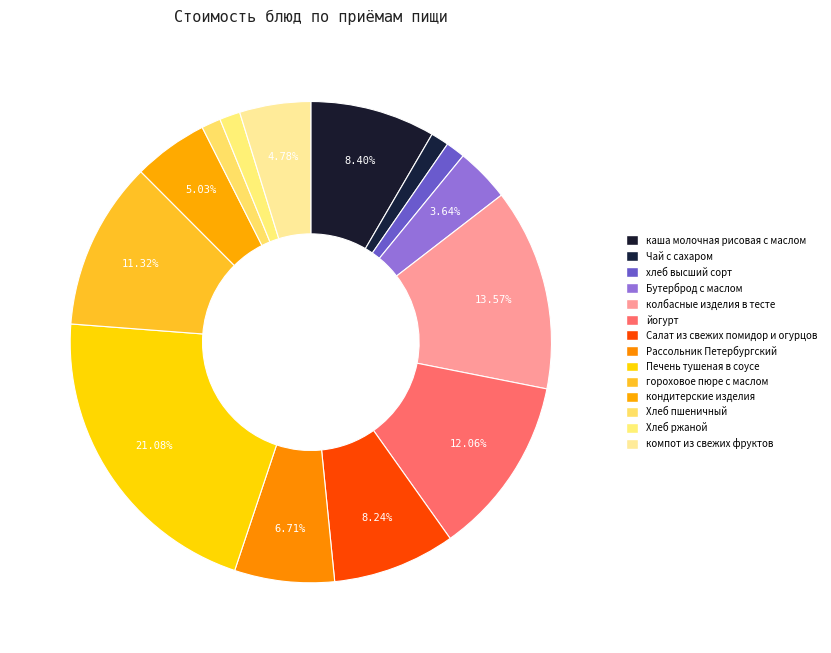

The Чай с сахаром slice represents 7% of the pie. True or false?

False